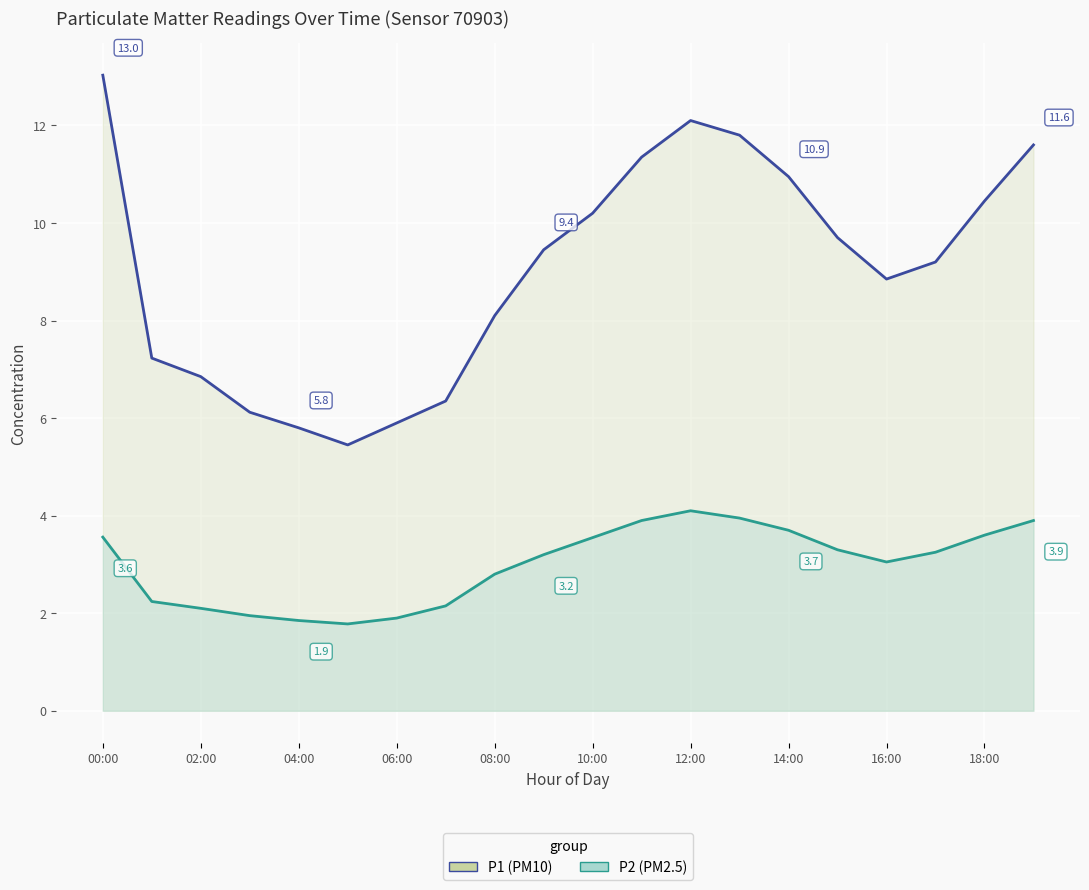

What is the total value across all series at 17?

12.4